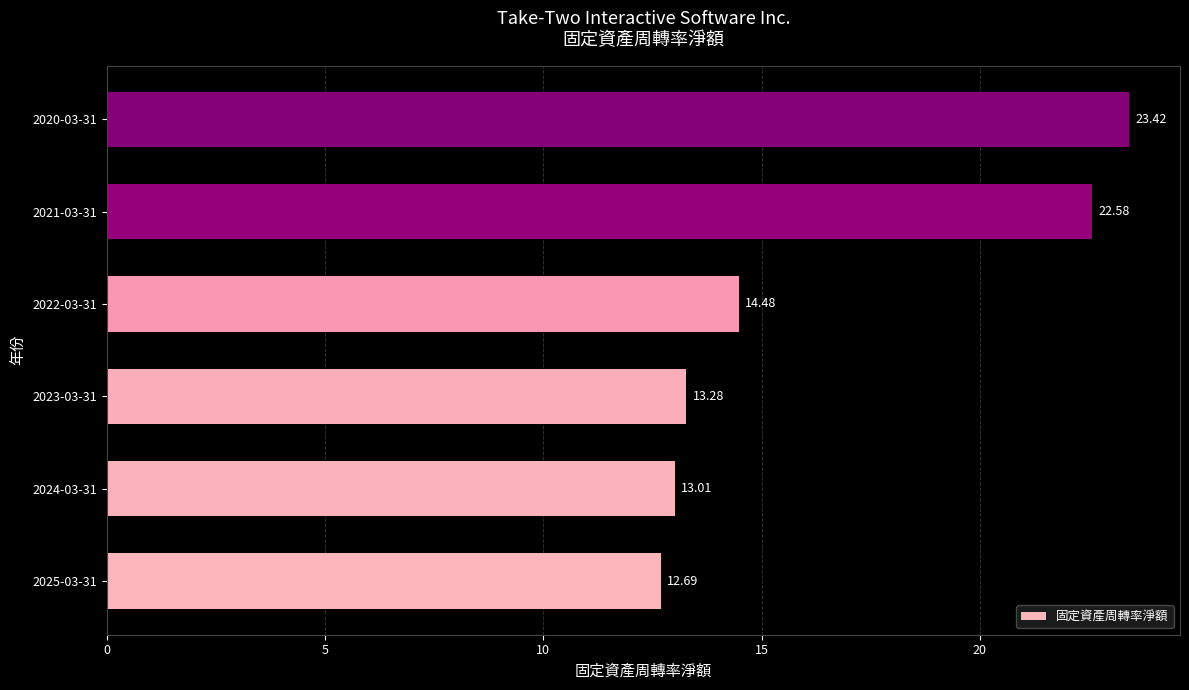

List the labels in order of value, smallest first.

2025-03-31, 2024-03-31, 2023-03-31, 2022-03-31, 2021-03-31, 2020-03-31